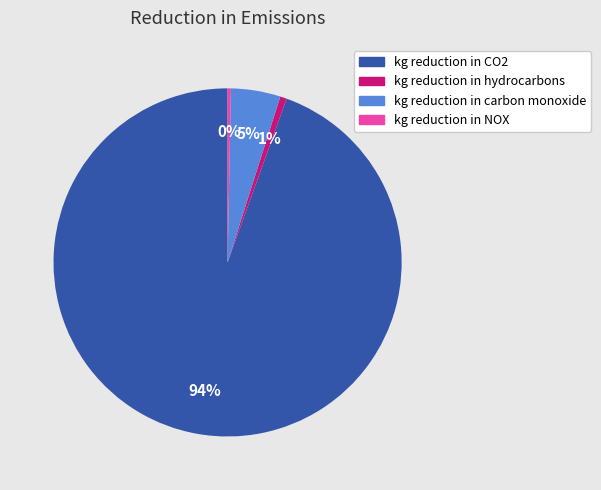

How many segments does this pie chart have?

4